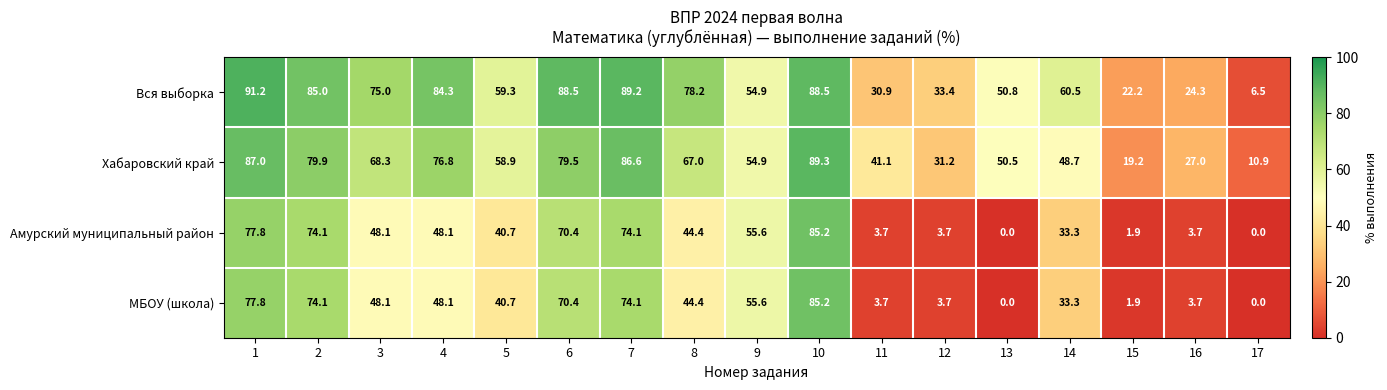

How many data points in МБОУ (школа) are above 44?

9